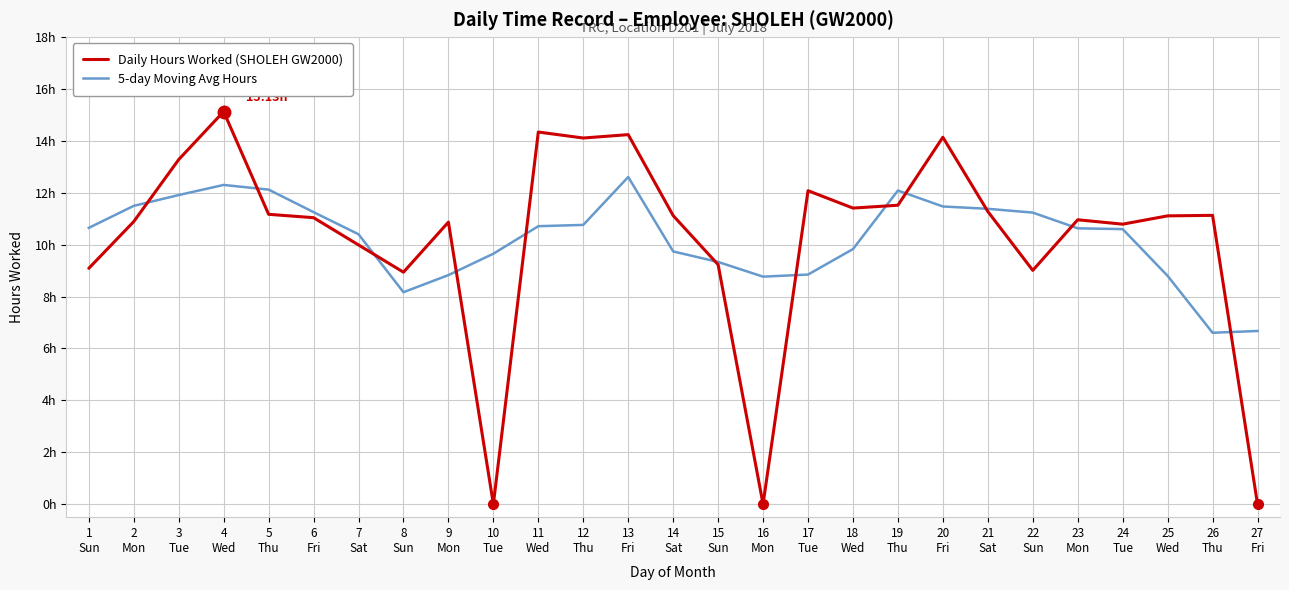

After their last crossing, which series has the higher values: Daily Hours Worked (SHOLEH GW2000) or 5-day Moving Avg Hours?

5-day Moving Avg Hours